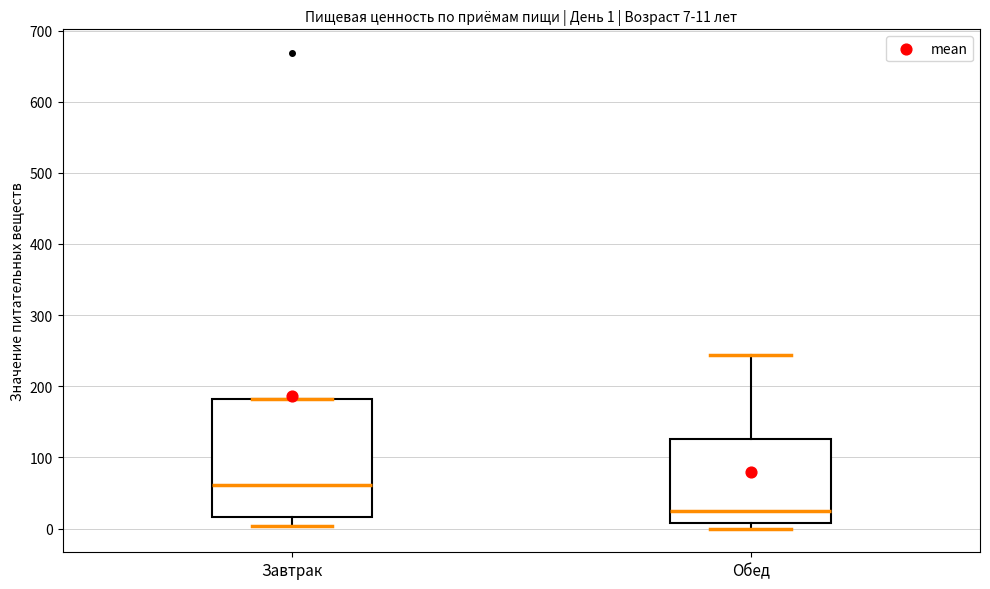

Which box has the highest median line?

Завтрак